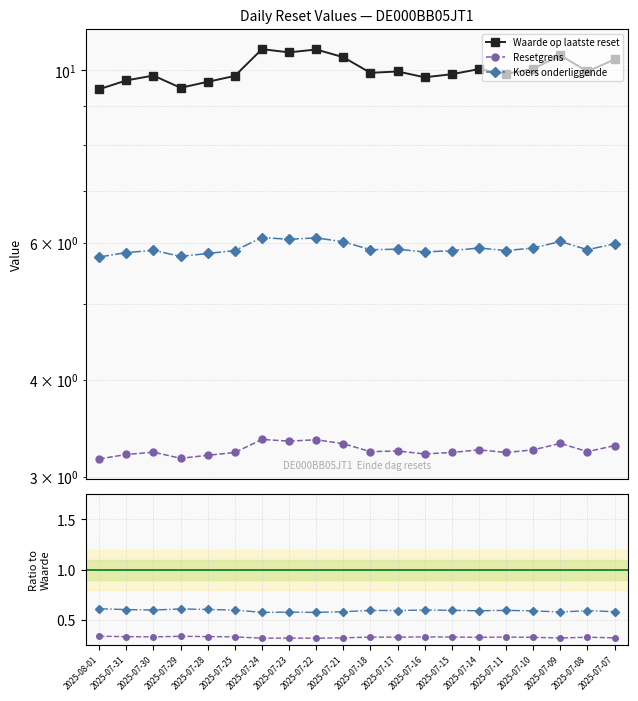

Where is Waarde op laatste reset nearest to the value 10?

2025-07-14